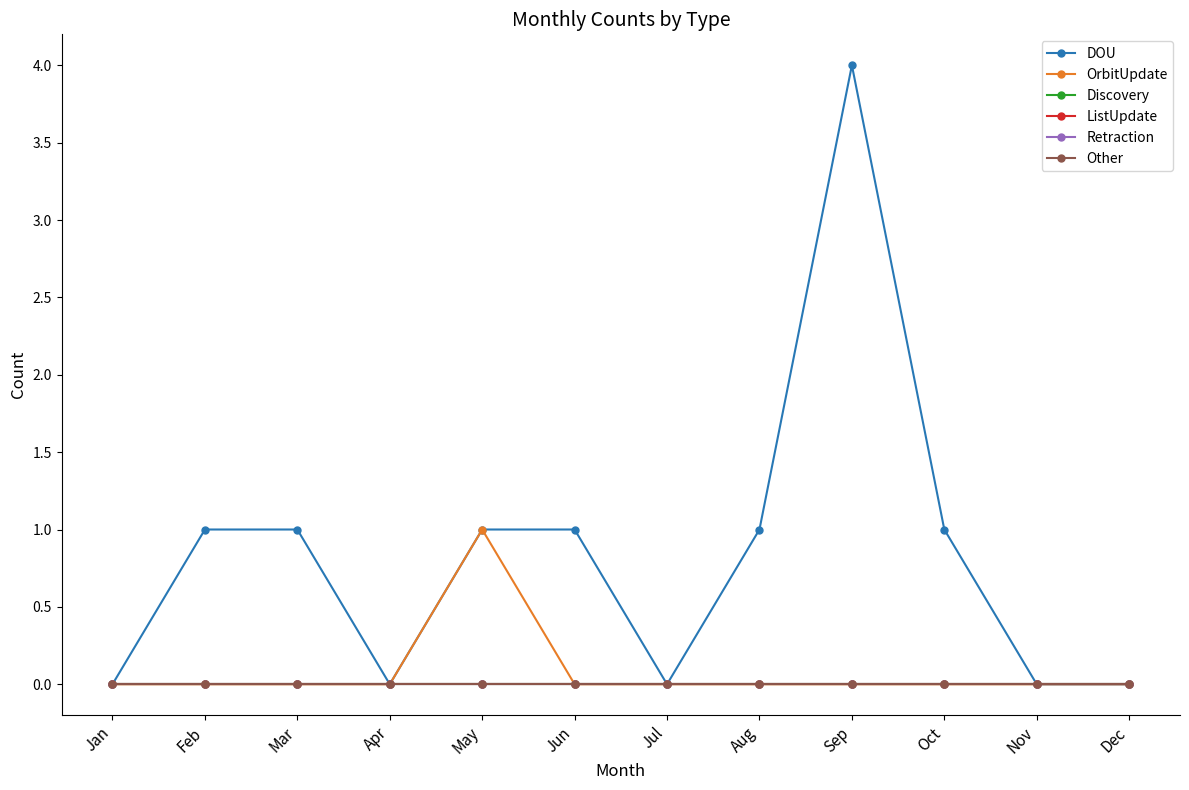

True or false: OrbitUpdate and DOU cross at least once.

False